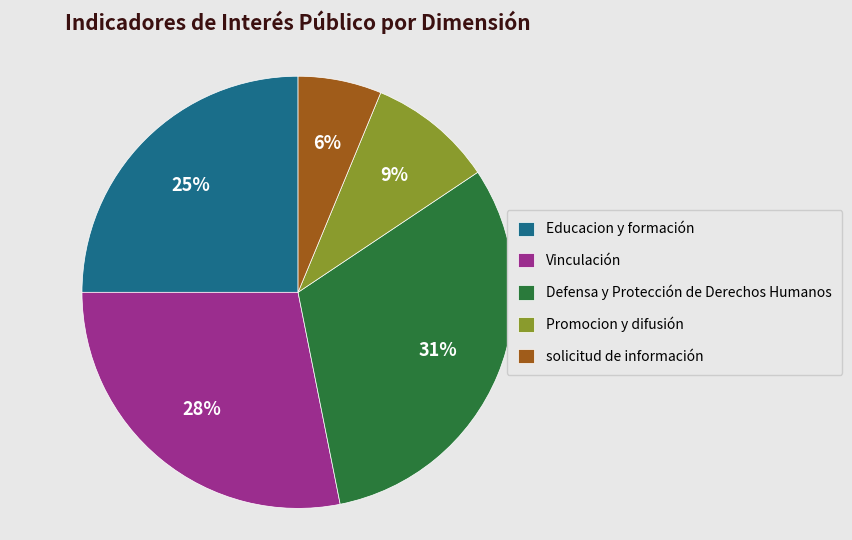

The Defensa y Protección de Derechos Humanos slice represents 31% of the pie. True or false?

True